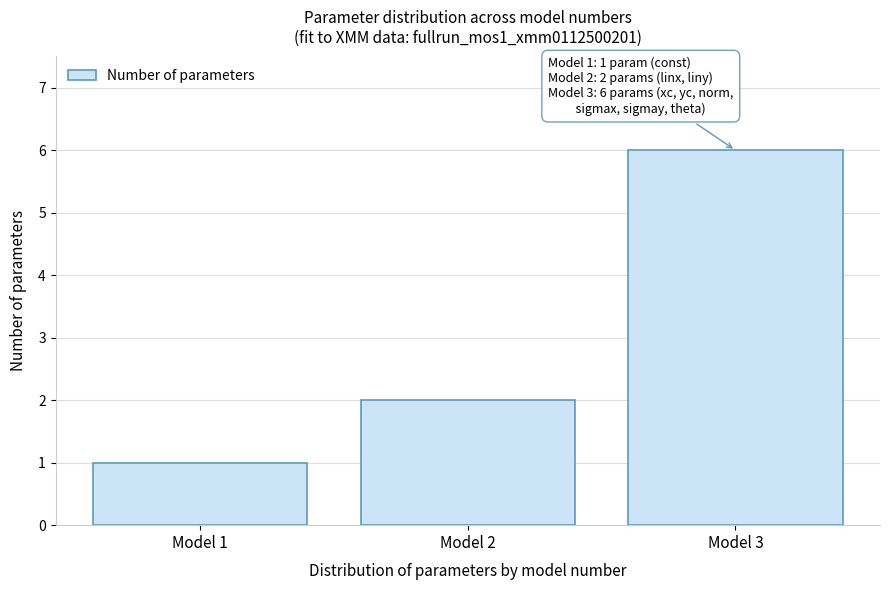

Reading left to right, transcribe all the data shown in this chart.

Model 1=1	Model 2=2	Model 3=6